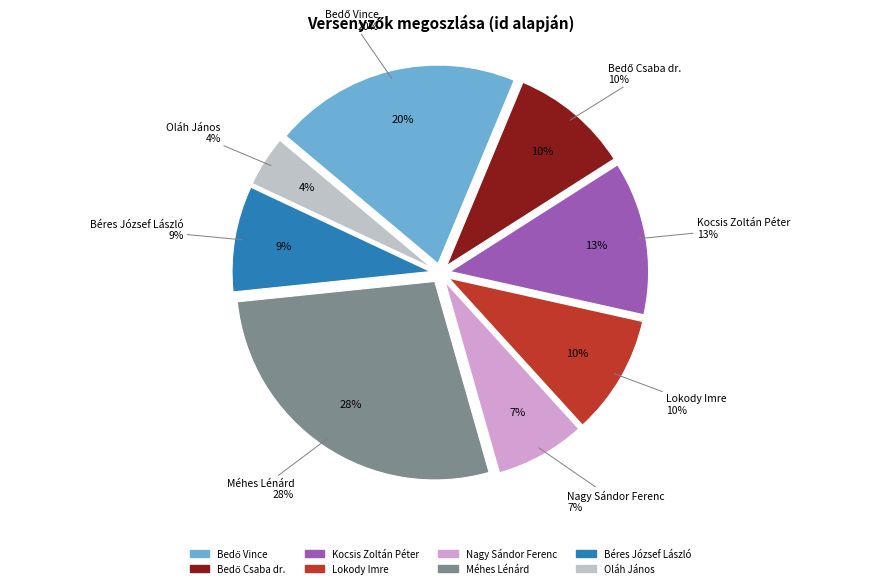

Do Béres József László and Nagy Sándor Ferenc together represent more than half of the pie?

No